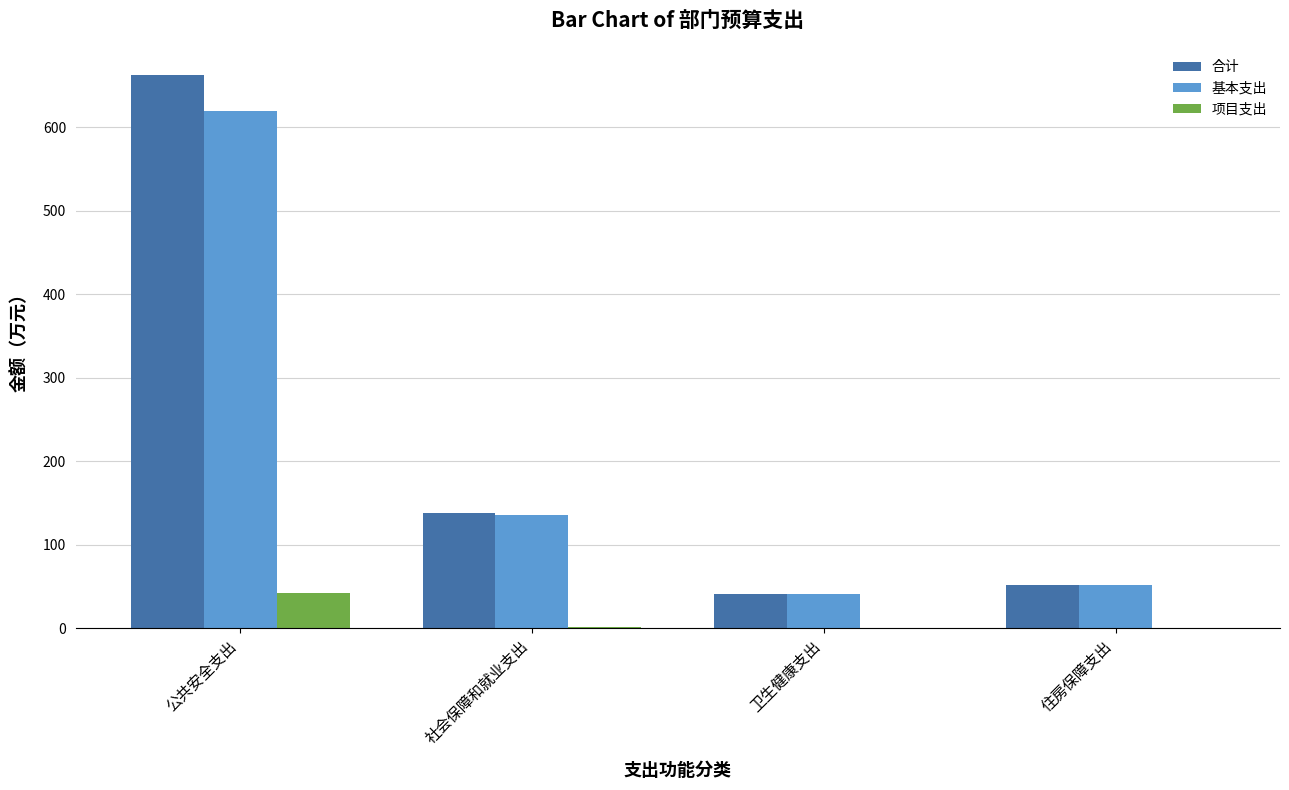

What is the maximum value shown in the chart?

662.2